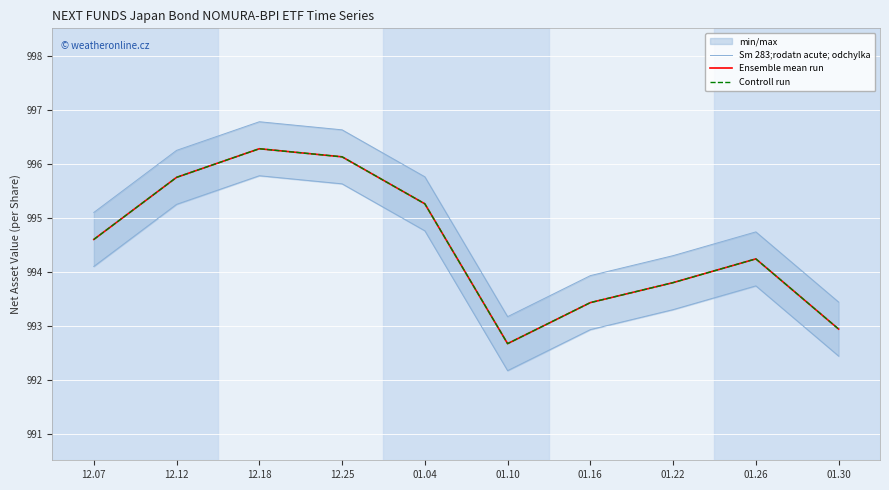

What is the minimum value for Controll run?

992.7